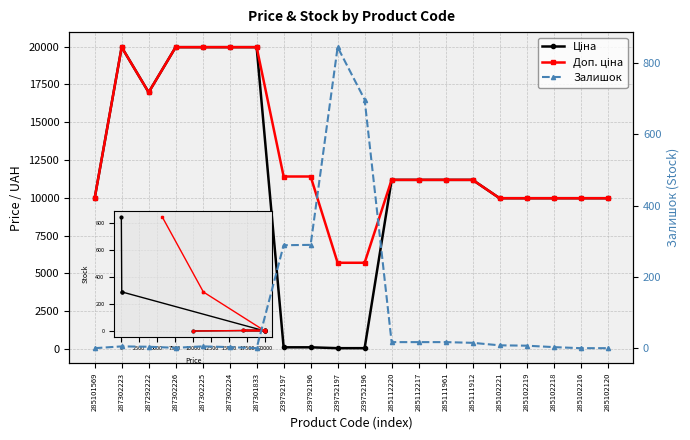

What is the sum of all Доп. ціна values?

255629.8